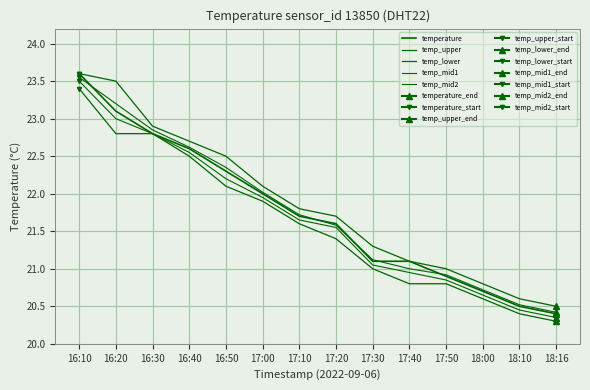

At which category is the sum across all series the highest?

16:10